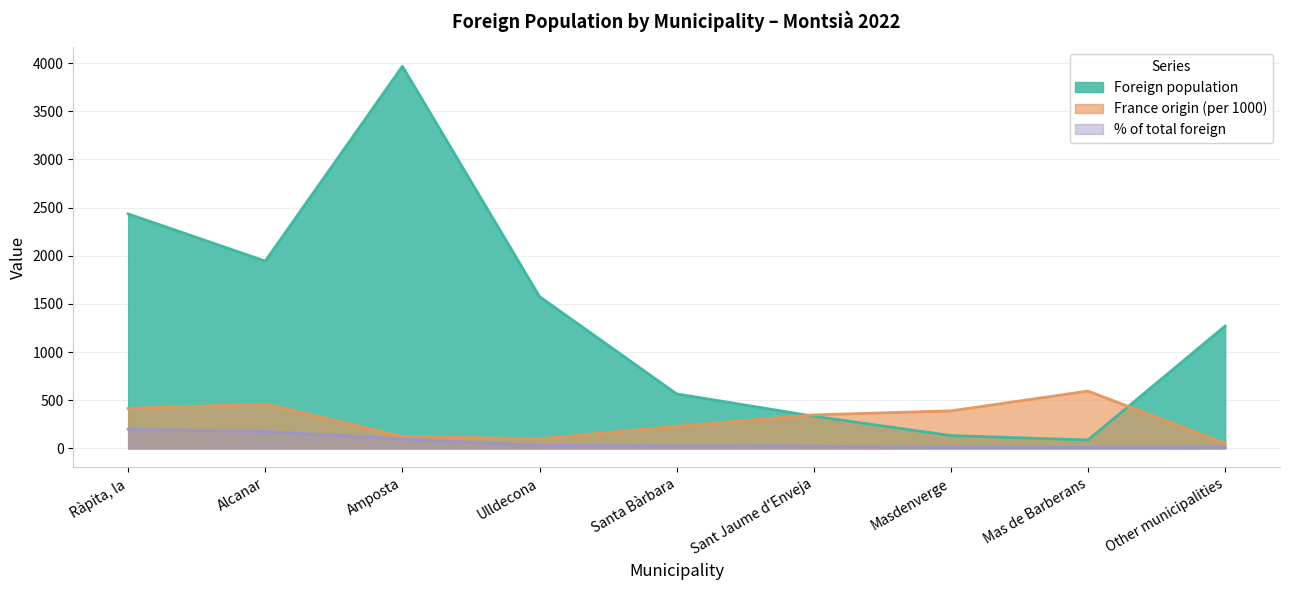

At Amposta, list the series in order from smallest to largest.

% of total foreign, France origin (per 1000), Foreign population